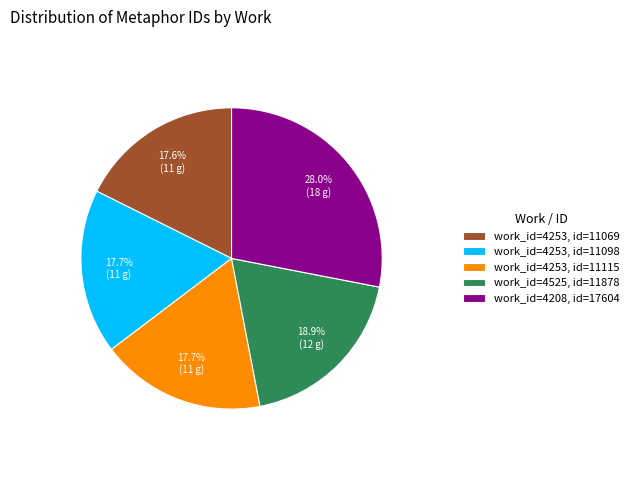

Approximately how many times larger is the value at work_id=4208, id=17604 compared to work_id=4253, id=11098?

1.6